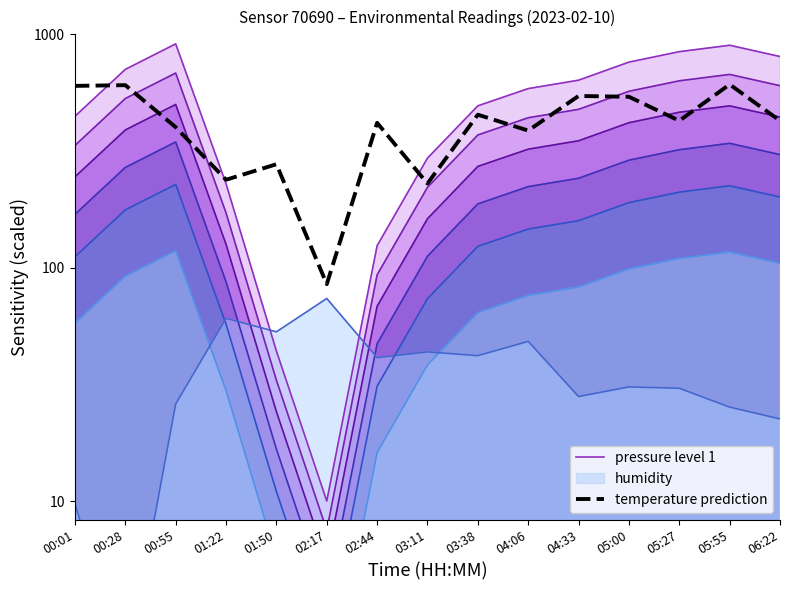

Where does the pressure level 1 series first go above 585?

00:28